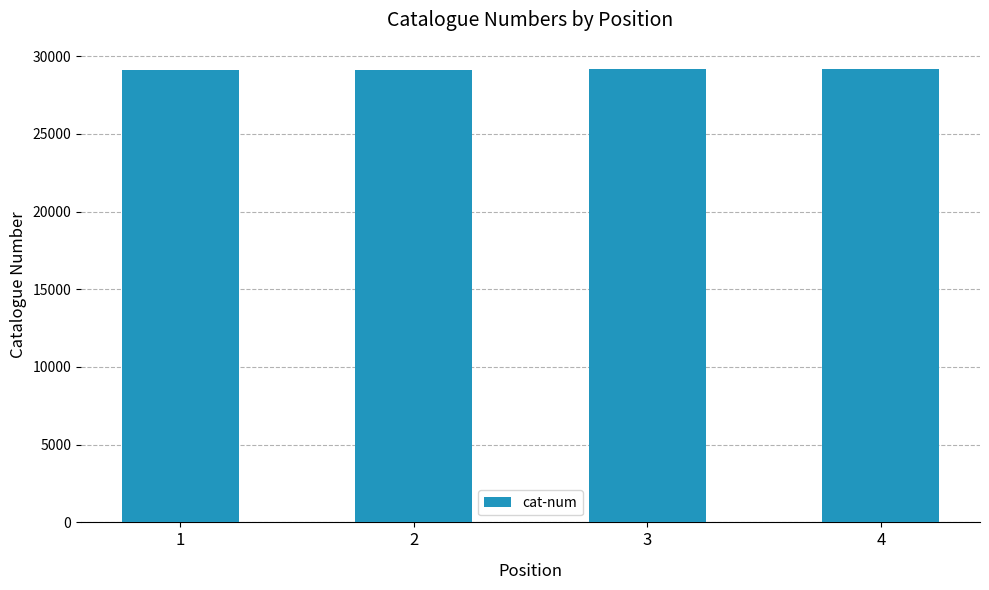

Approximately how many times larger is the value at 3 compared to 2?

1.0